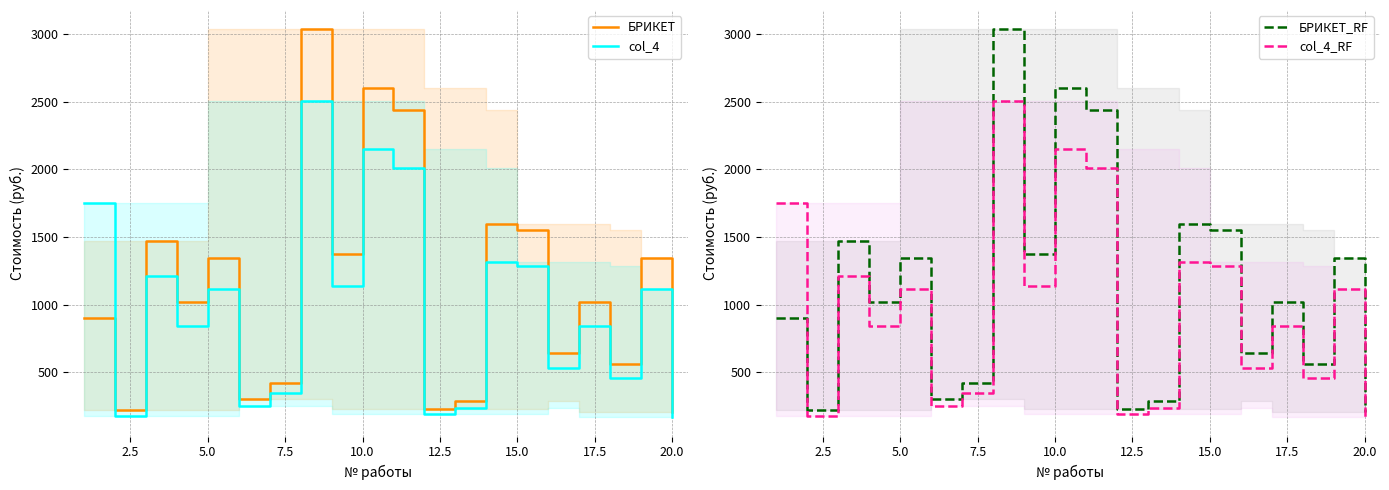

What are all the series names shown in the legend?

БРИКЕТ, col_4, БРИКЕТ_RF, col_4_RF